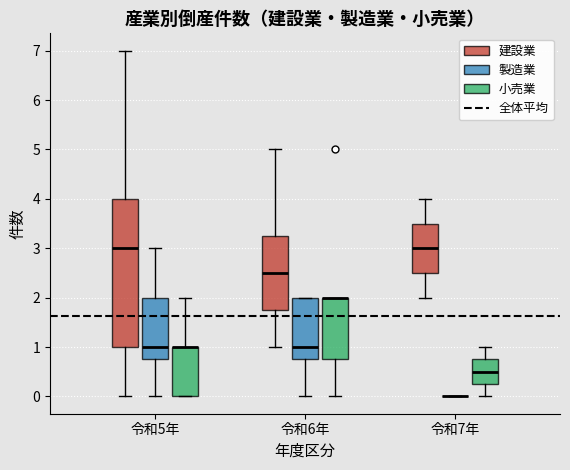

Reading left to right, transcribe this box plot: for each box, give where its median line is, the range the box spans, and where its two whiskers end, as read against the y-axis. The values are not printed on the chart, so give them approximately, as read against the axis.

令和5年 (建設業): median 3.0, box 1.0 to 4.0, whiskers 0.0 to 7.0
令和5年 (製造業): median 1.0, box 0.8 to 2.0, whiskers 0.0 to 3.0
令和5年 (小売業): median 1.0 (drawn on the box's upper edge), box 0.0 to 1.0, whiskers 0.0 to 2.0
令和6年 (建設業): median 2.5, box 1.8 to 3.3, whiskers 1.0 to 5.0
令和6年 (製造業): median 1.0, box 0.8 to 2.0, whiskers 0.0 to 2.0
令和6年 (小売業): median 2.0 (drawn on the box's upper edge), box 0.8 to 2.0, whiskers 0.0 to 2.0
令和7年 (建設業): median 3.0, box 2.5 to 3.5, whiskers 2.0 to 4.0
令和7年 (製造業): box collapsed to a line at 0.0, whiskers 0.0 to 0.0
令和7年 (小売業): median 0.5, box 0.3 to 0.8, whiskers 0.0 to 1.0